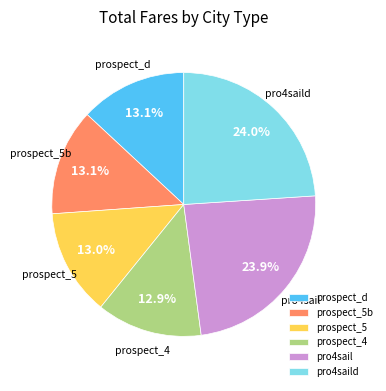

What is the ratio of the value at prospect_5b to the value at prospect_5?

1.0